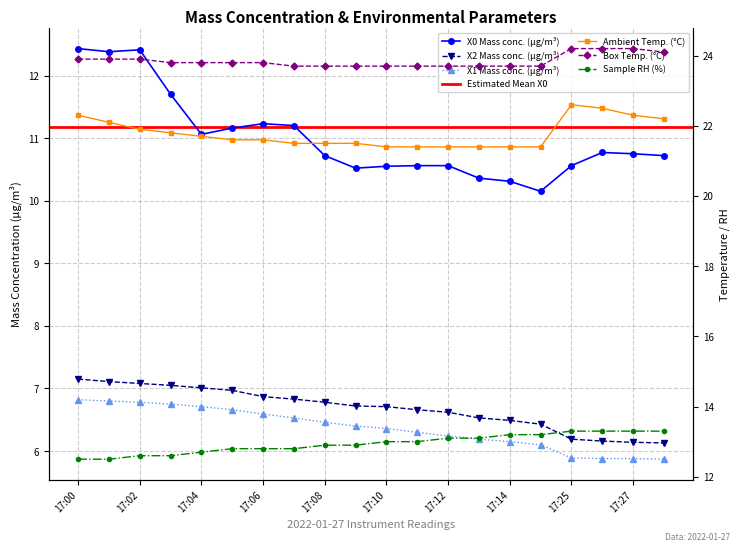

What is the difference between the second highest and minimum values in the X0 Mass conc. (μg/m³) series?

2.3